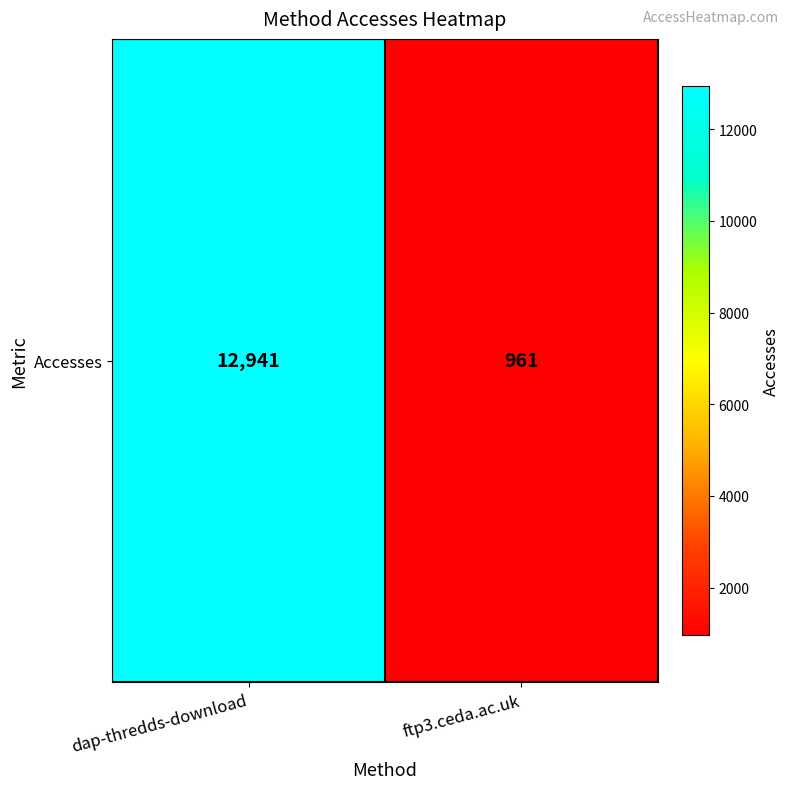

What is the average value?

6951